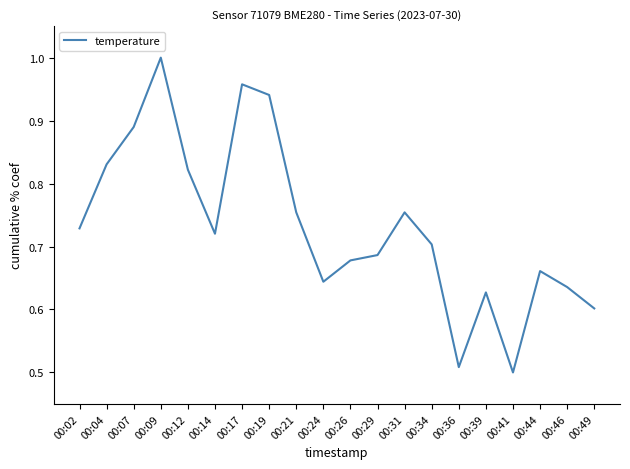

The chart shows a value of 0.6 at 00:24. True or false?

True